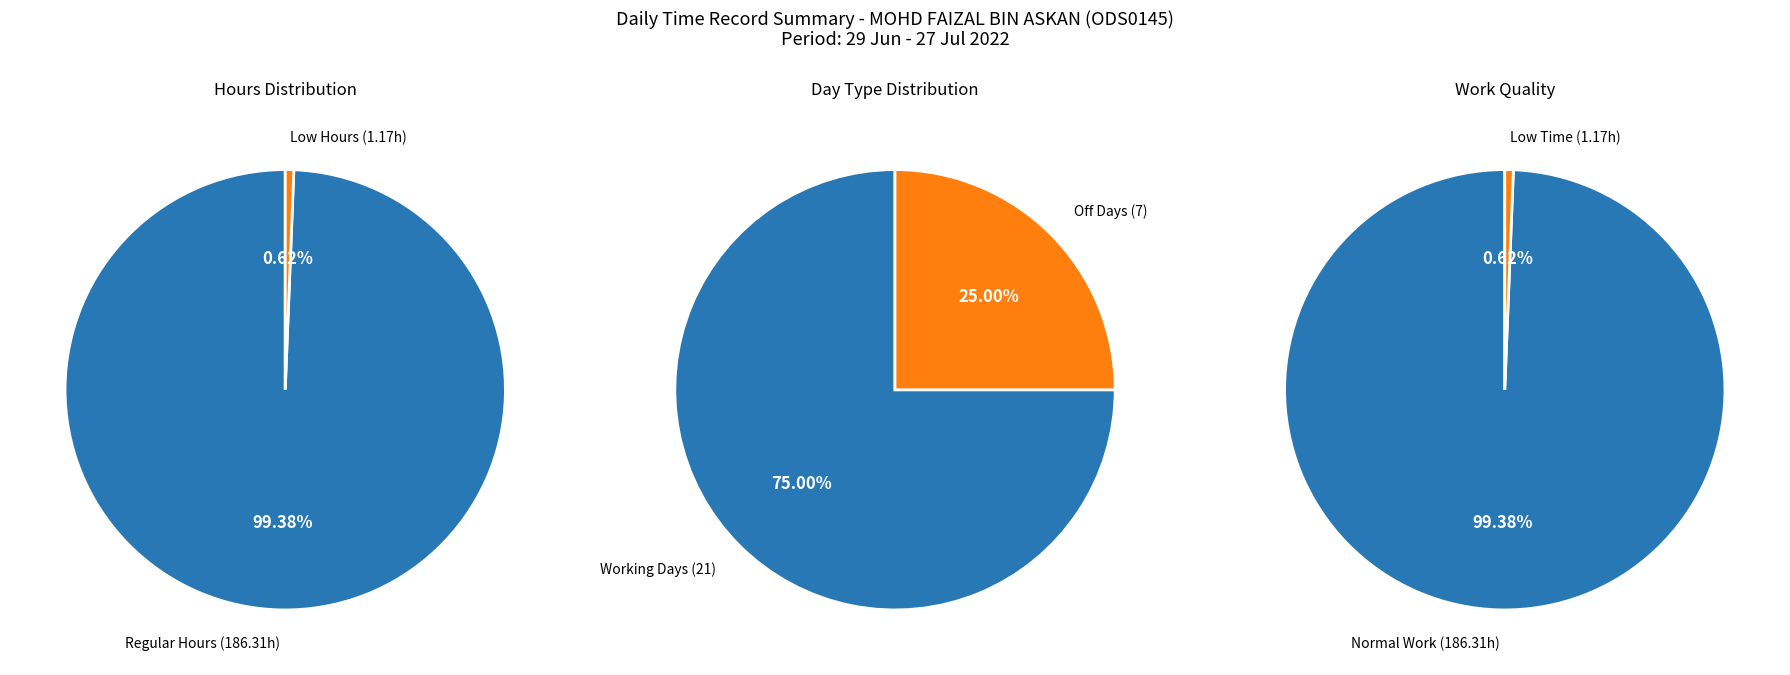

Does 13 account for over 50% of the chart?

No